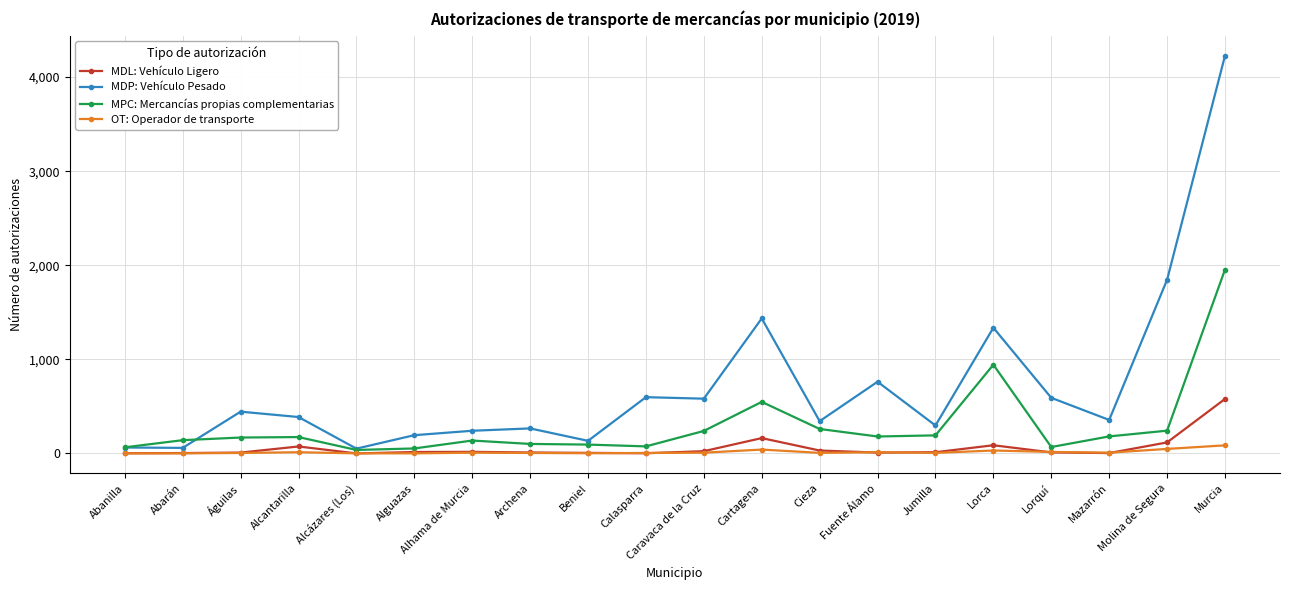

In MDP: Vehículo Pesado, how many points are higher than both neighbors (excluding endpoints)?

6